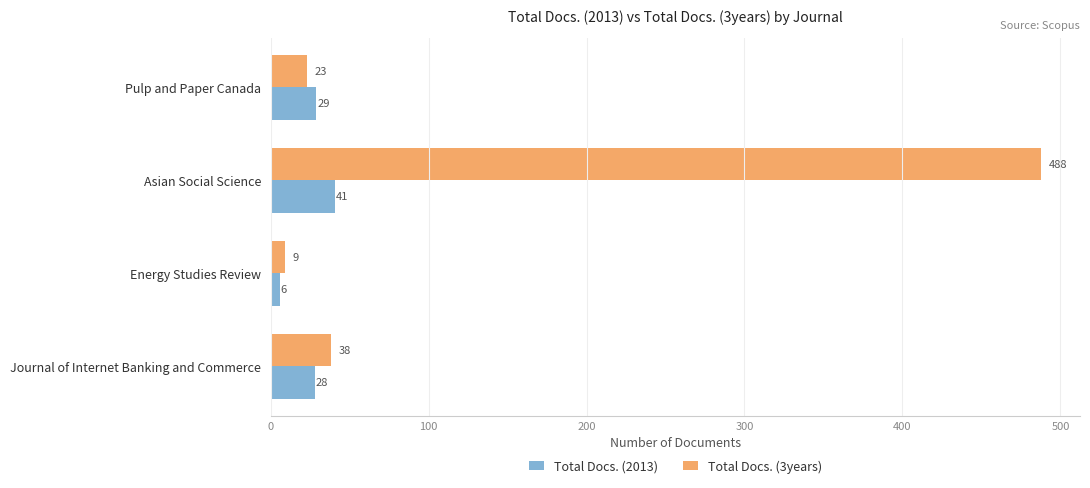

Rank the series by their maximum value, from lowest to highest.

Total Docs. (2013), Total Docs. (3years)